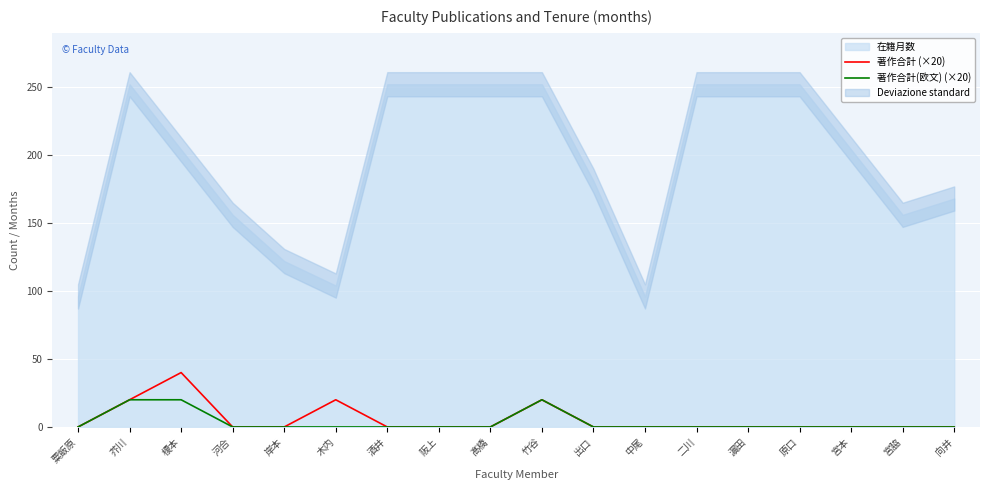

True or false: 著作合計 (×20) and 著作合計(欧文) (×20) cross at least once.

False